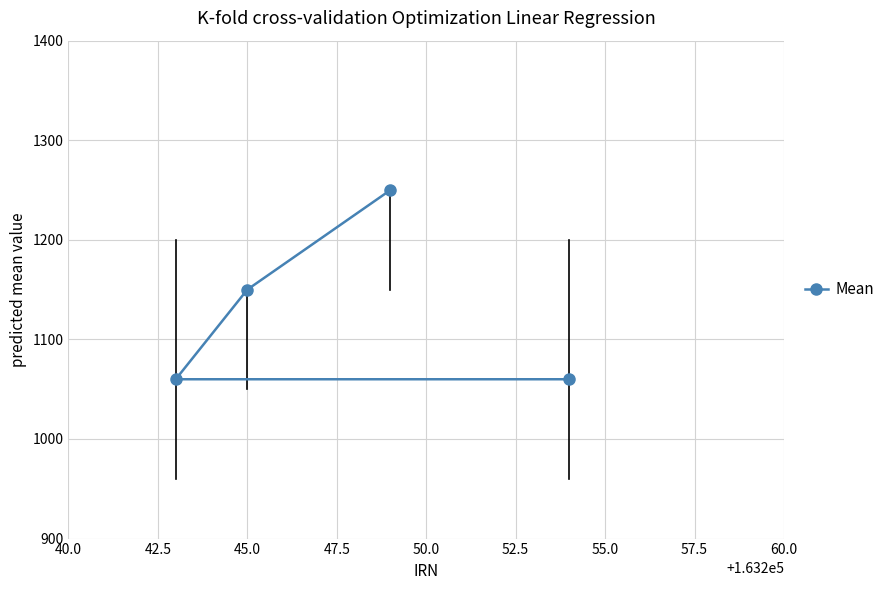

How many values are between 1060 and 1250?

4